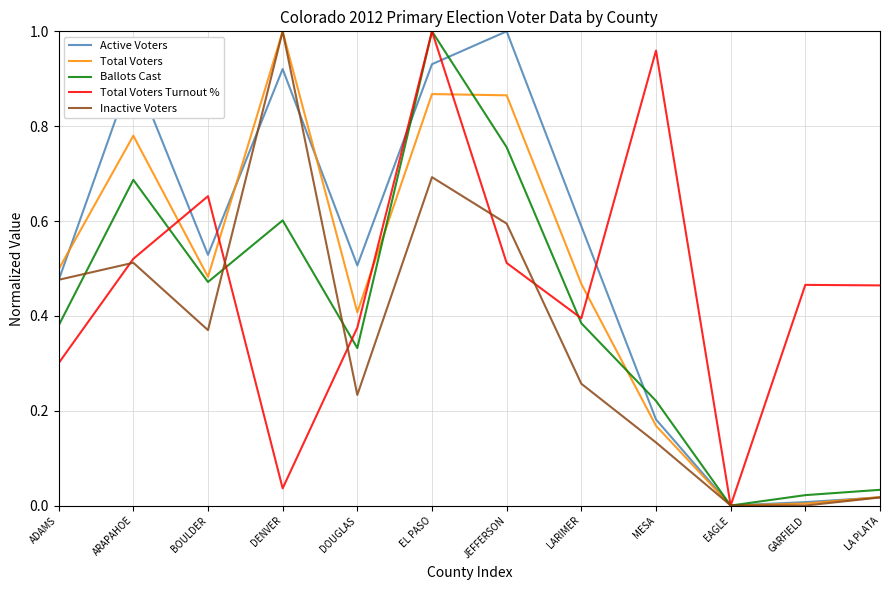

Which category has the highest value in the Inactive Voters series?

DENVER